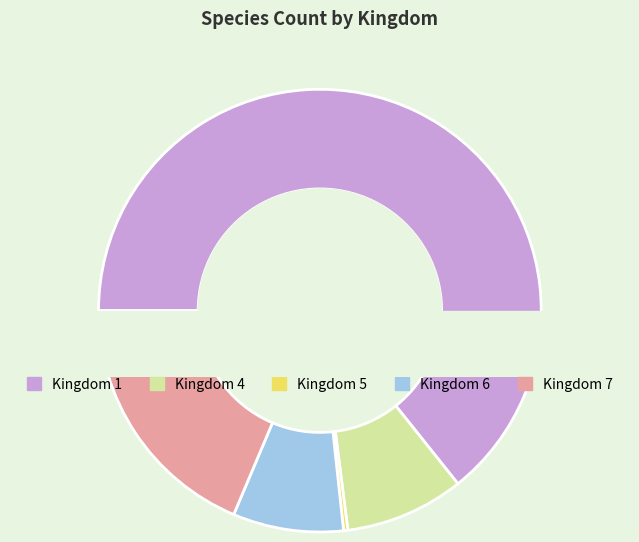

What is the change in value from 1 to 7?

-147